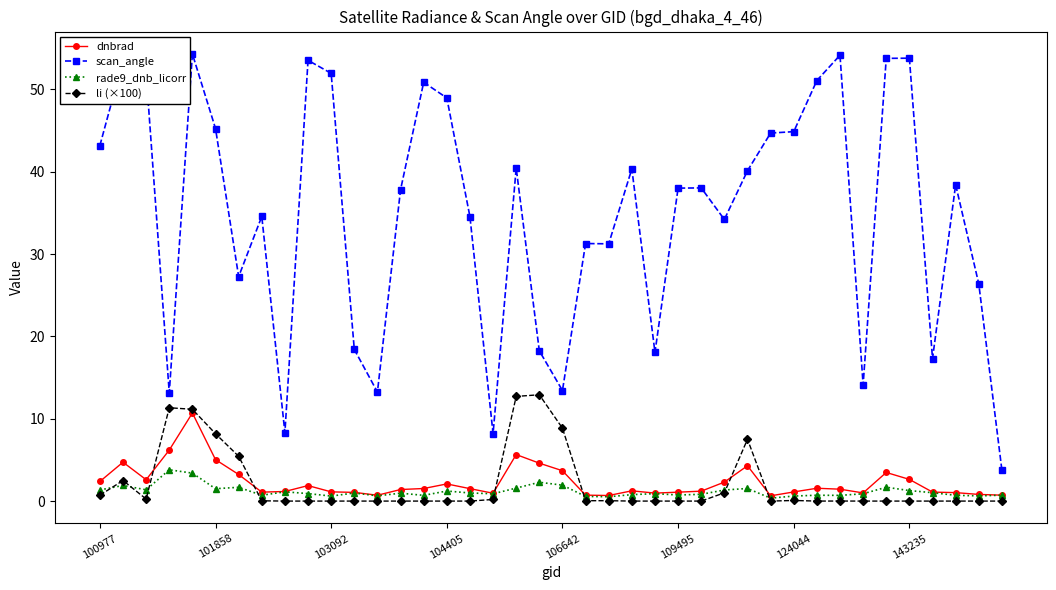

How many data points does each series have?

40